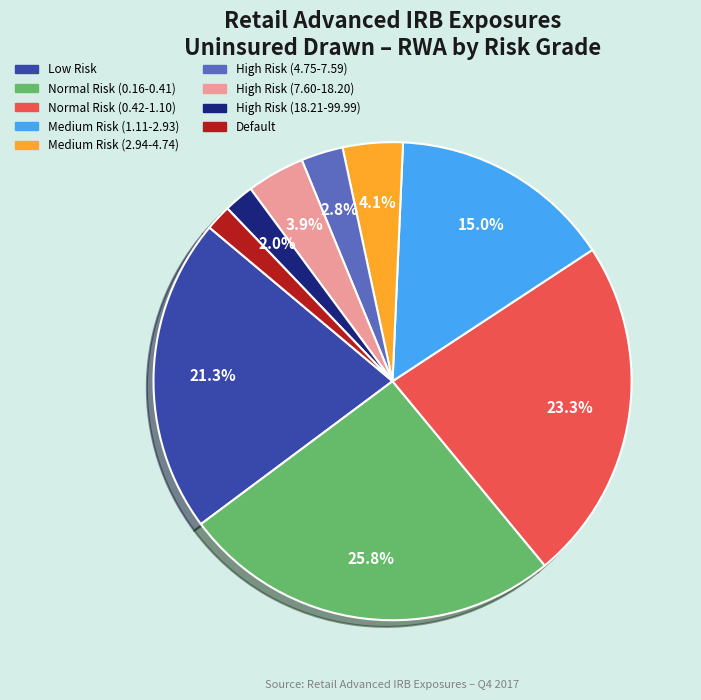

To the nearest percent, what is the difference between the Default and Medium Risk (1.11-2.93) slice percentages?

13%